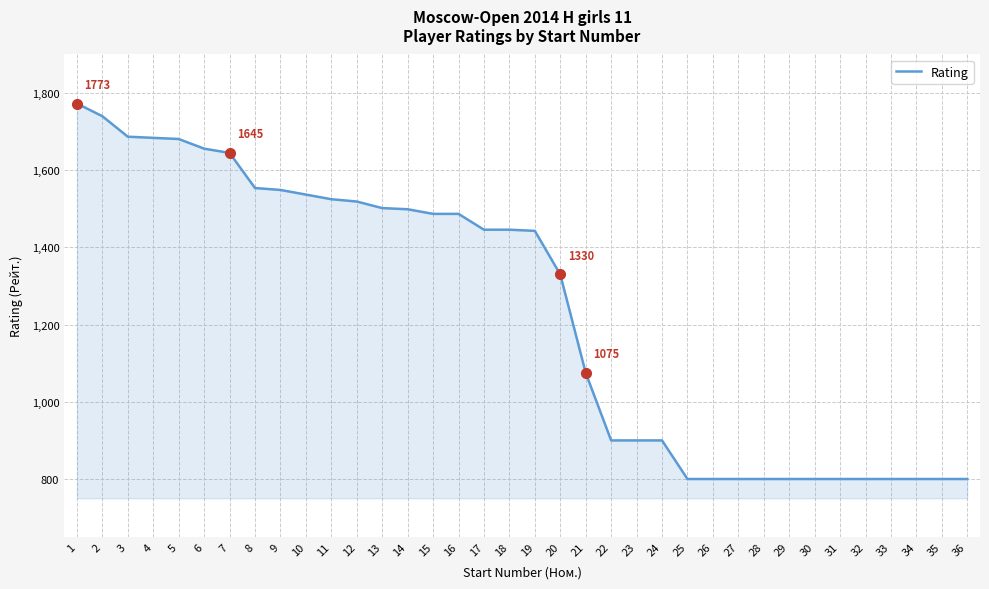

What is the smallest value displayed?

800